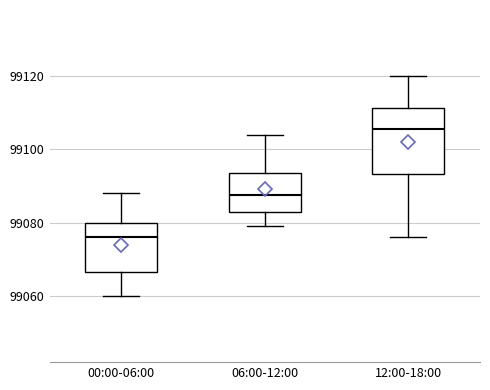

Which box has the highest median line?

12:00-18:00